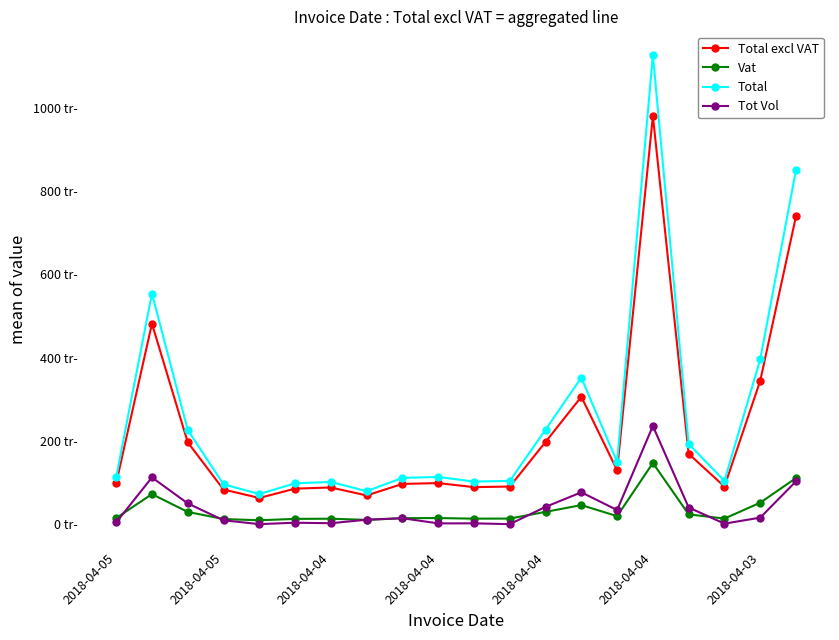

What are all the series names shown in the legend?

Total excl VAT, Vat, Total, Tot Vol